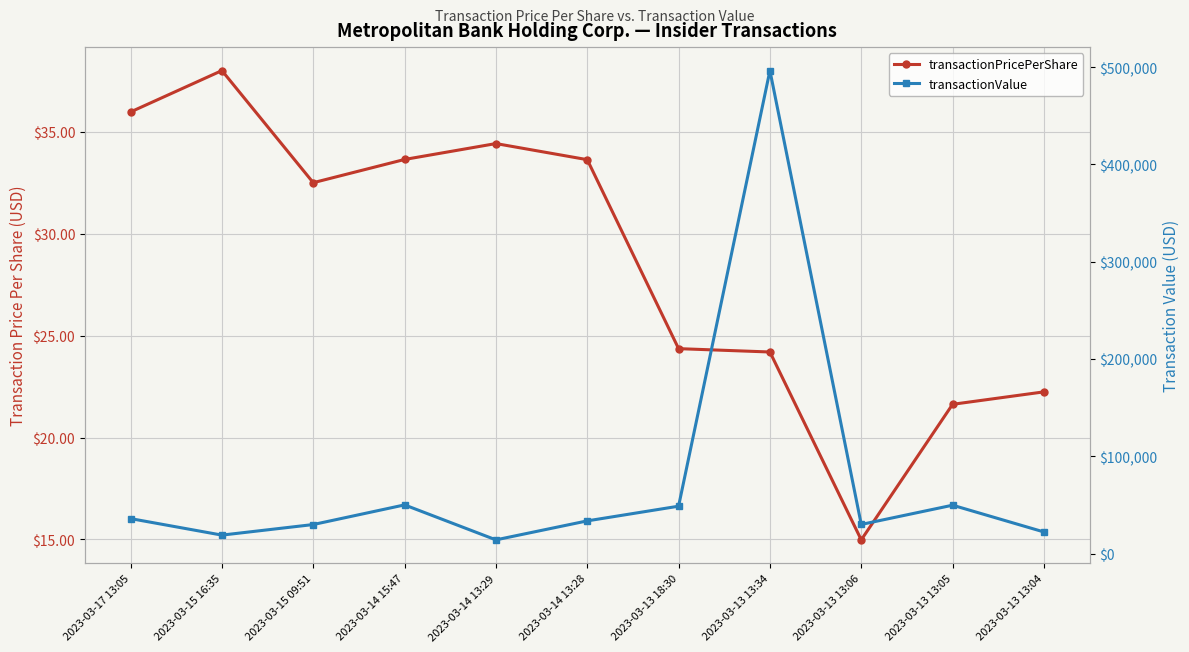

What is the highest value of the transactionValue series?

496423.0